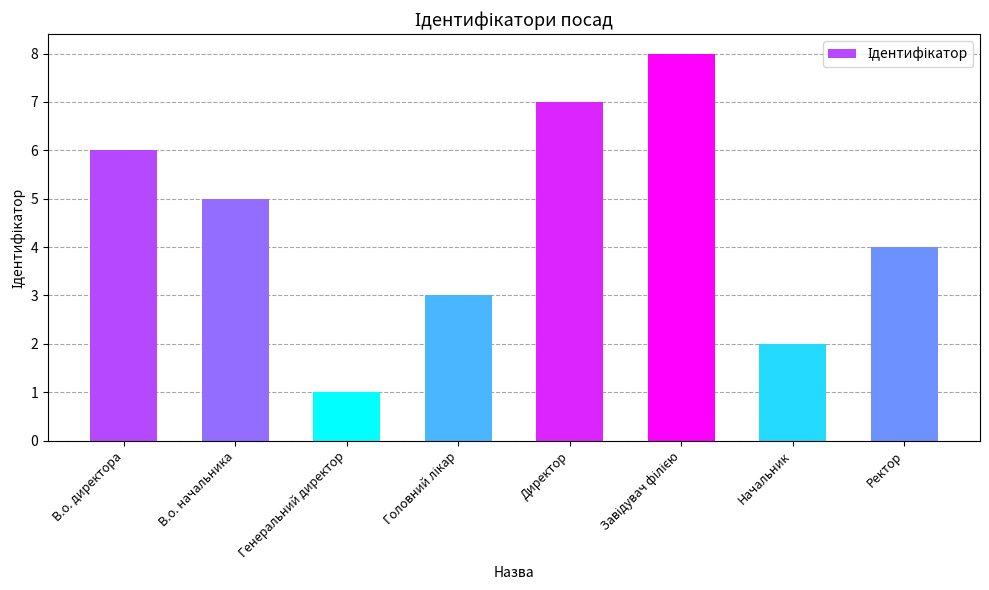

Reading left to right, list all the values displayed in this chart.

6	5	1	3	7	8	2	4